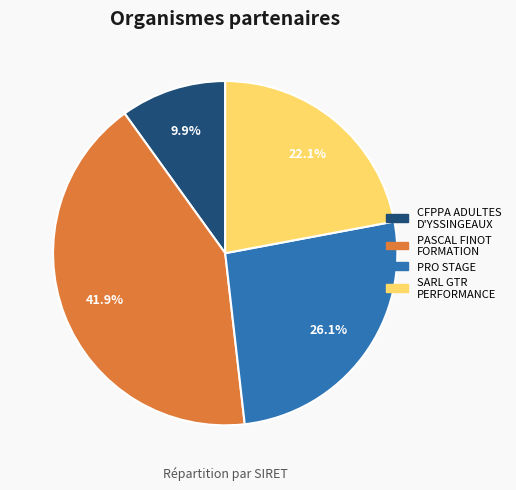

Approximately how many times larger is the value at SARL GTR PERFORMANCE compared to PASCAL FINOT FORMATION?

0.5